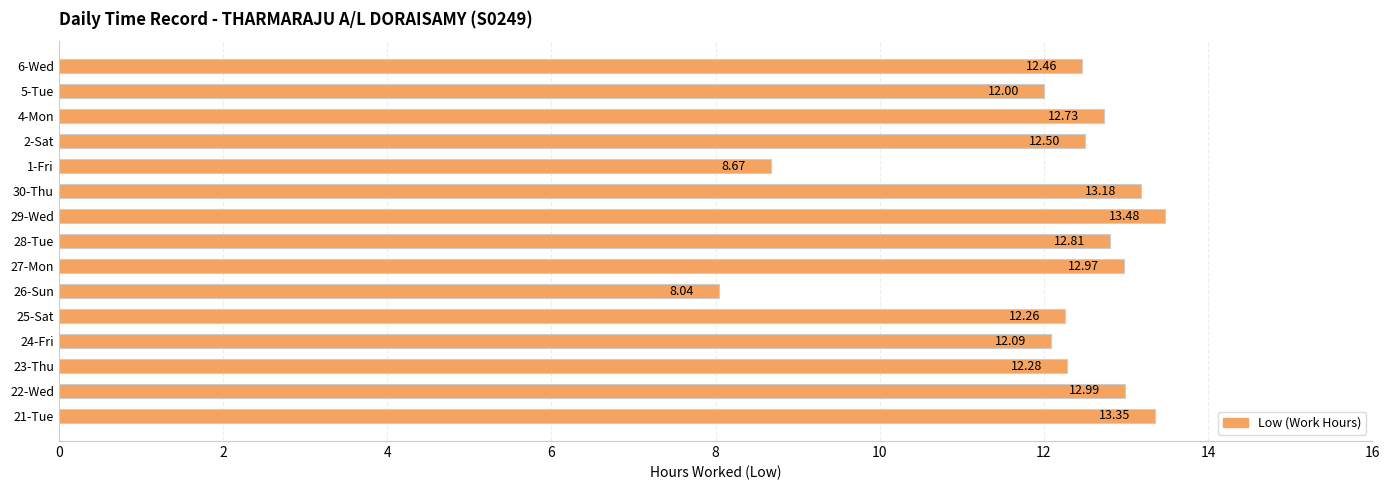

Rank the categories by value from highest to lowest.

29-Wed, 21-Tue, 30-Thu, 22-Wed, 27-Mon, 28-Tue, 4-Mon, 2-Sat, 6-Wed, 23-Thu, 25-Sat, 24-Fri, 5-Tue, 1-Fri, 26-Sun